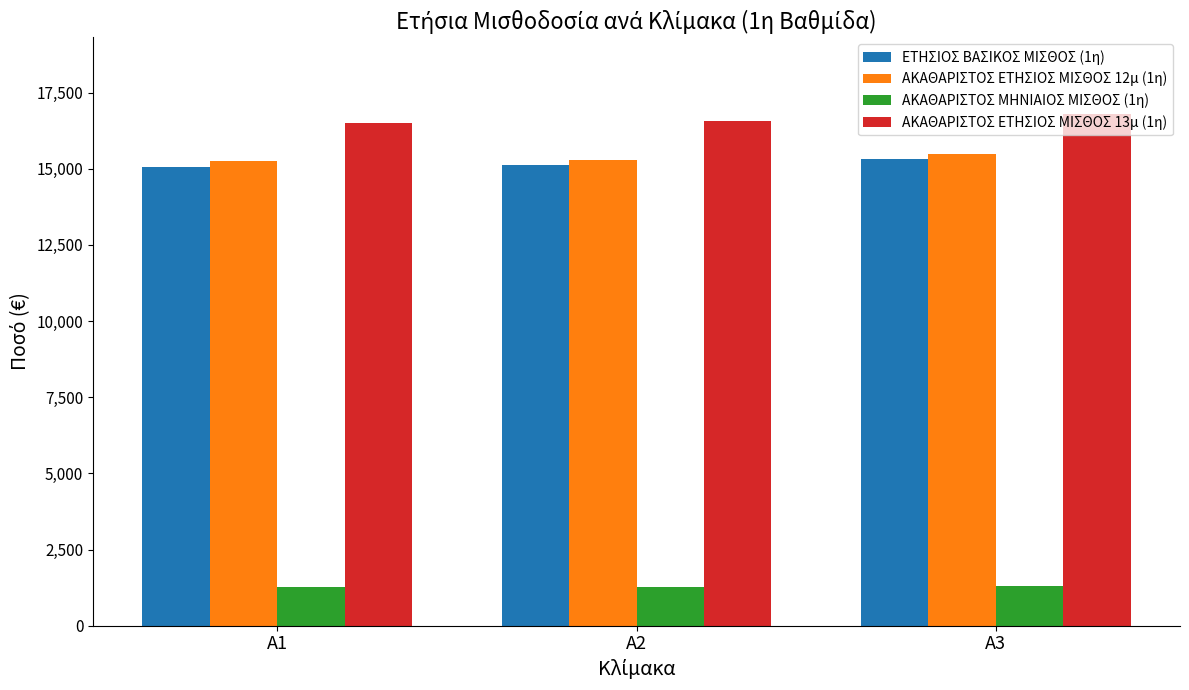

What is the spread (max minus min) of values at A3?

15502.0